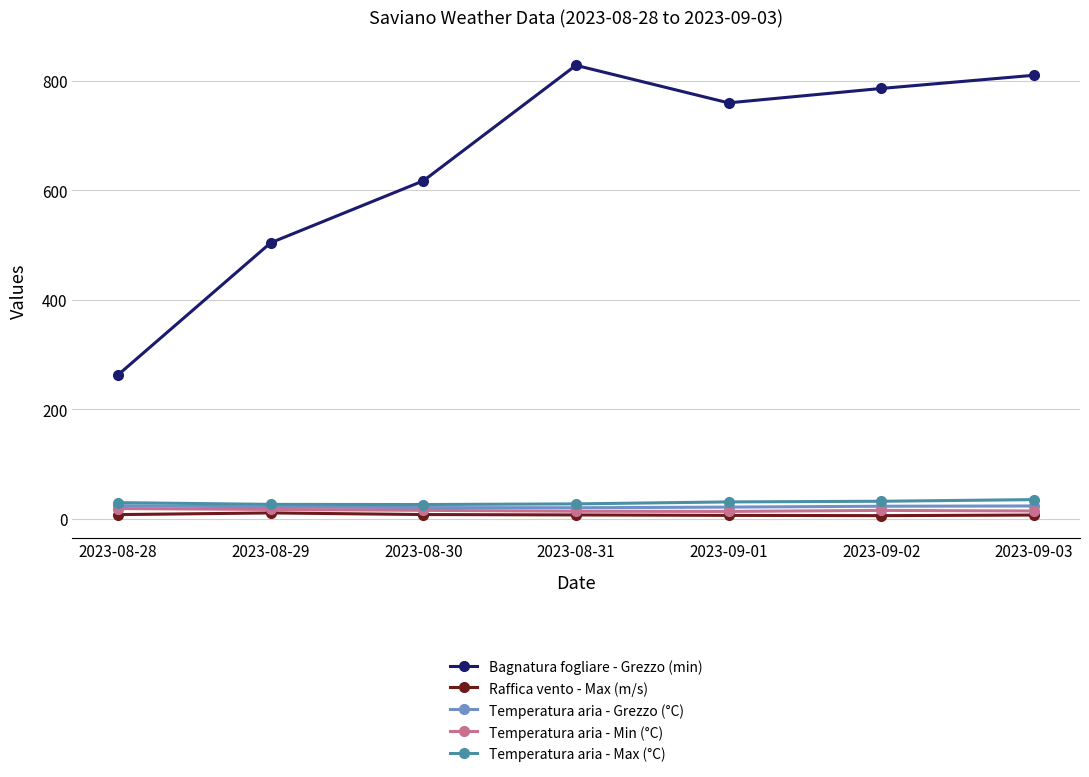

True or false: Bagnatura fogliare - Grezzo (min) has more than 2 points higher than both neighbors.

False